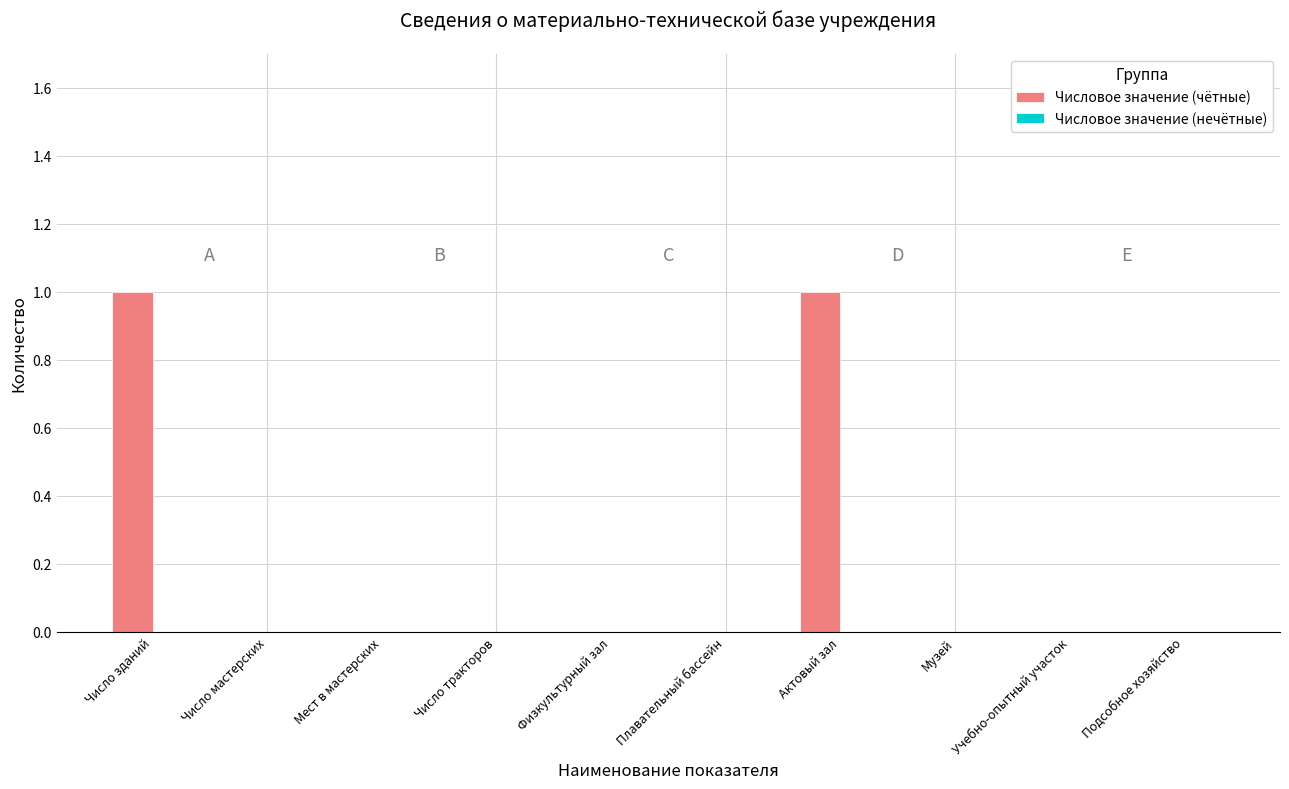

Reading left to right, extract all data points from this chart.

Число зданий=1	Число мастерских=0	Мест в мастерских=0	Число тракторов=0	Физкультурный зал=0	Плавательный бассейн=0	Актовый зал=1	Музей=0	Учебно-опытный участок=0	Подсобное хозяйство=0